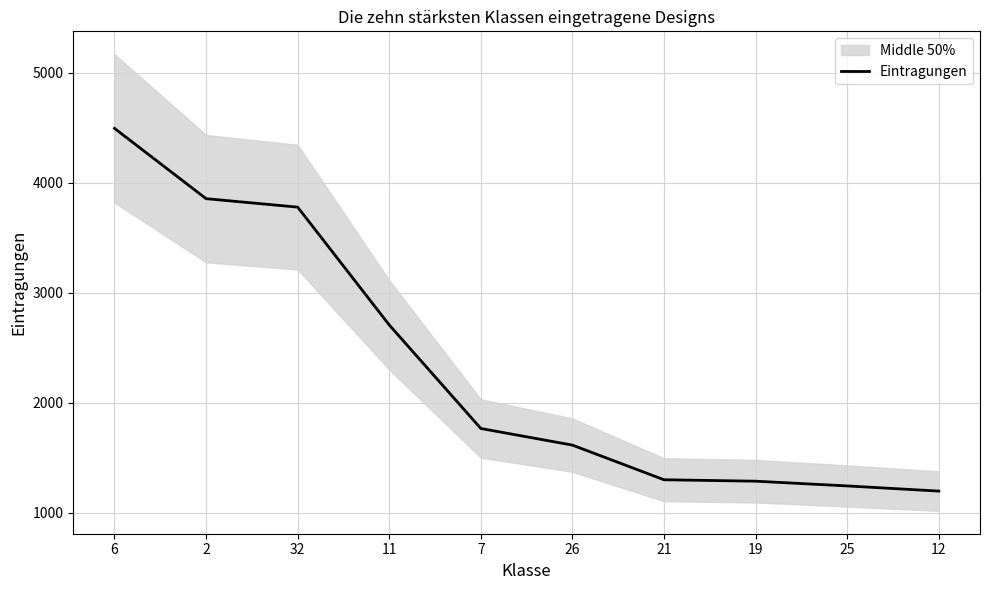

The value at 32 is 3780. True or false?

True